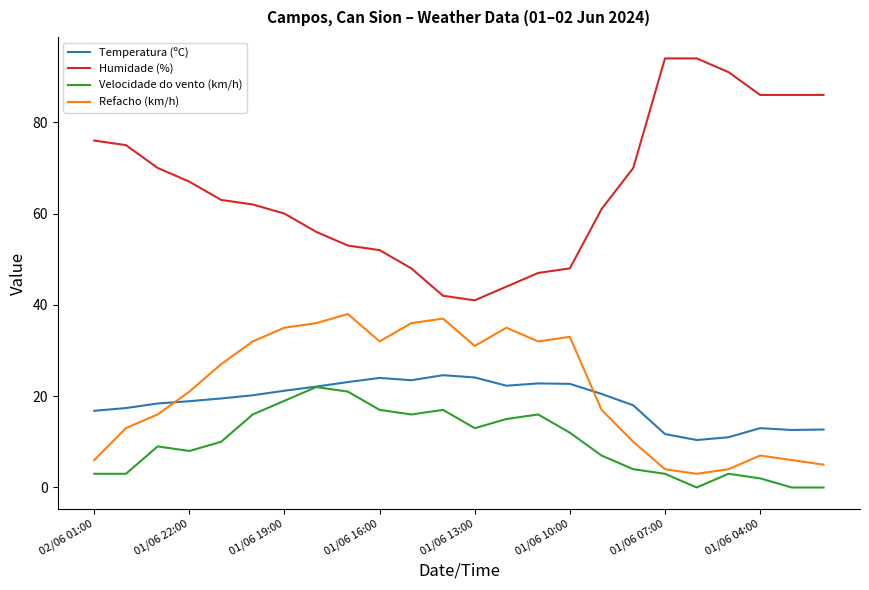

True or false: Humidade (%) and Temperatura (ºC) intersect in this chart.

False